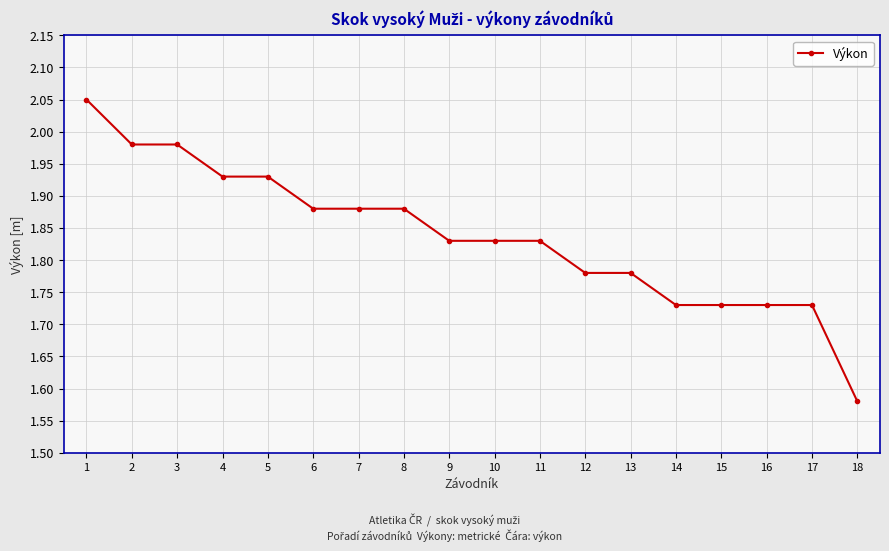

The chart shows a value of 2.8 at 10. True or false?

False